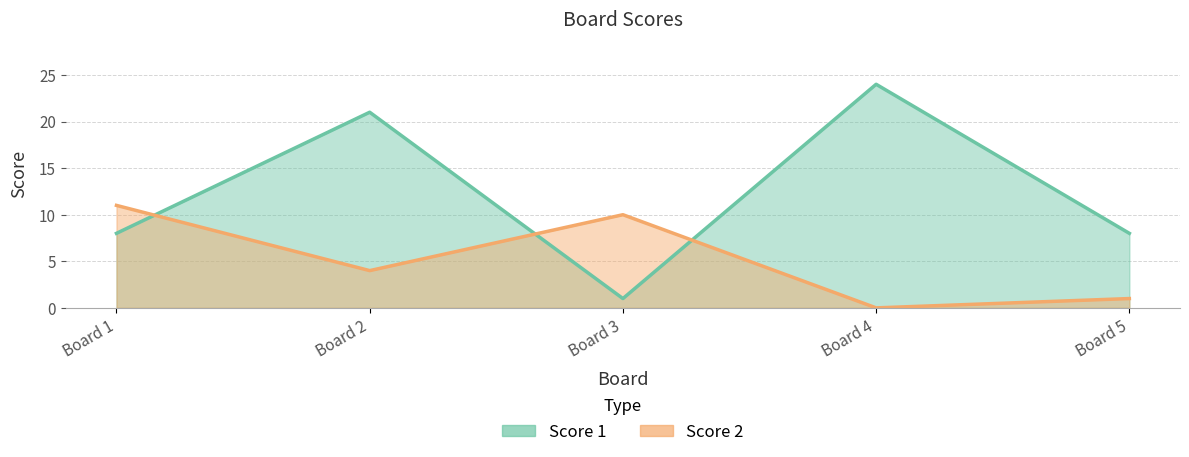

Which has a higher value, 3 or 4?

4